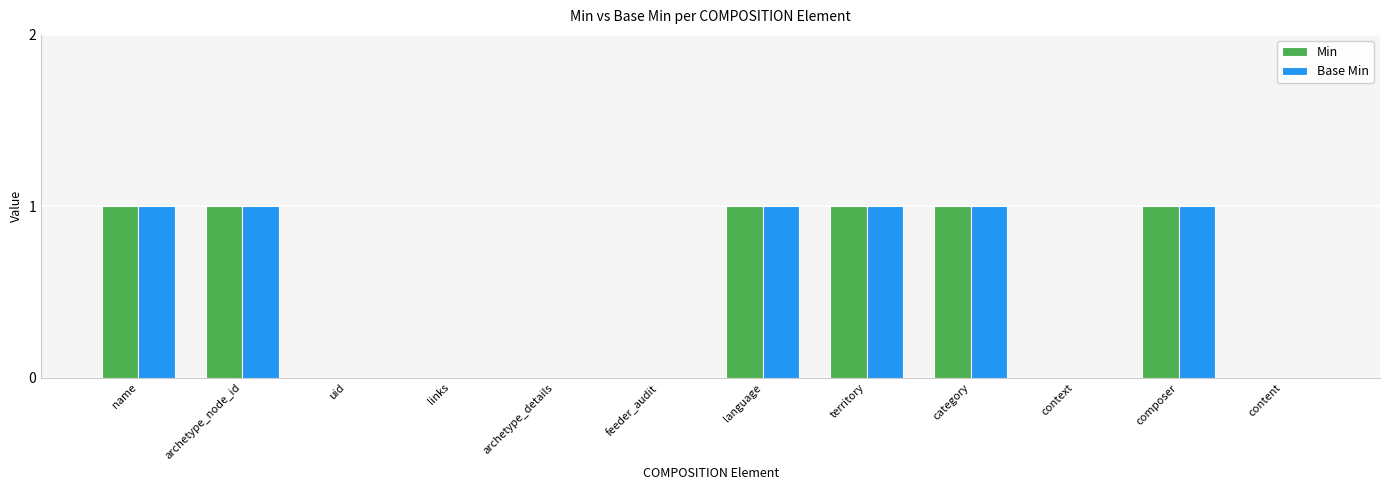

What is the sum of the Min values at feeder_audit and category?

1